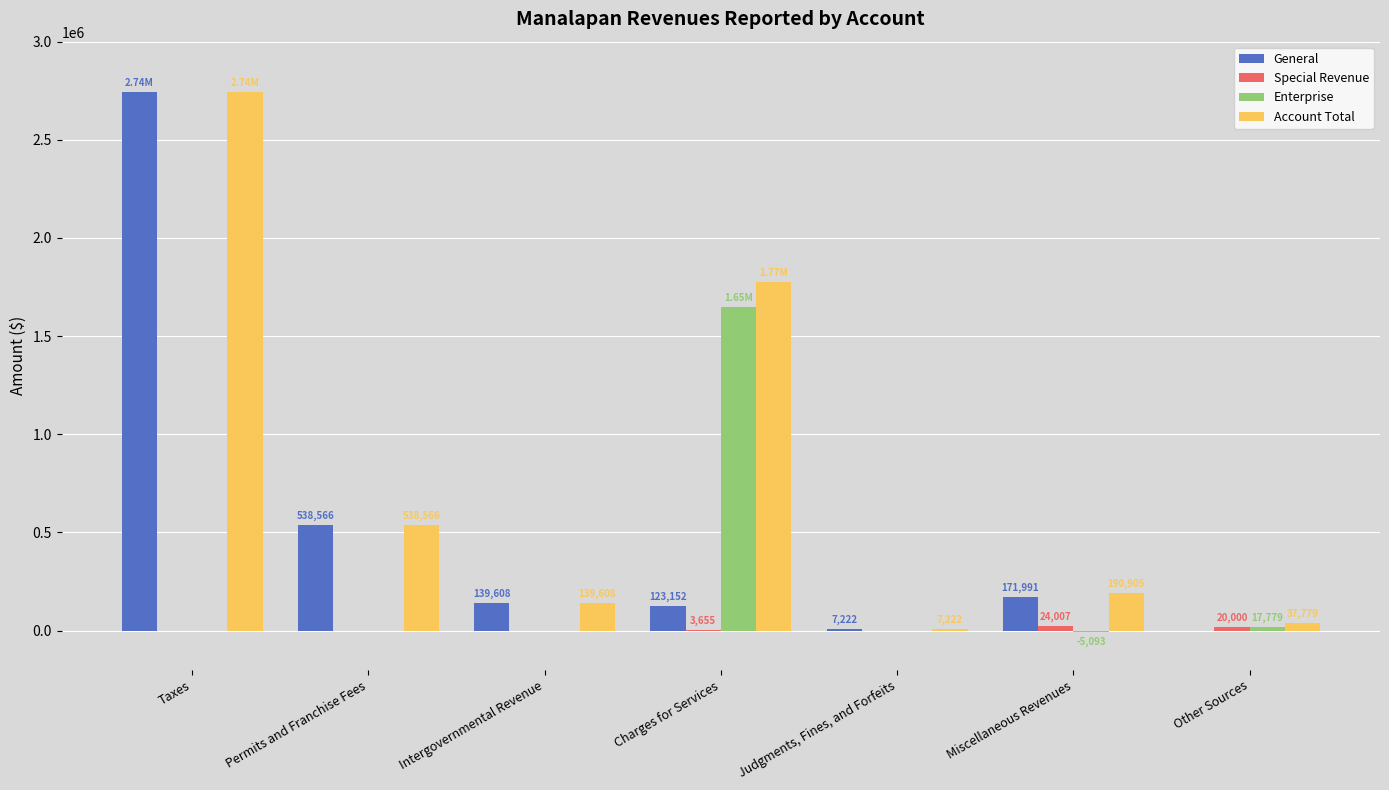

What is the sum of the Account Total values at Permits and Franchise Fees and Charges for Services?

2312290